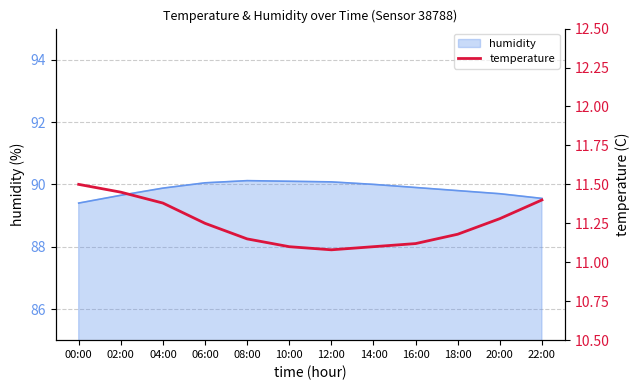

What is the label of the 4th point from the left?

06:00